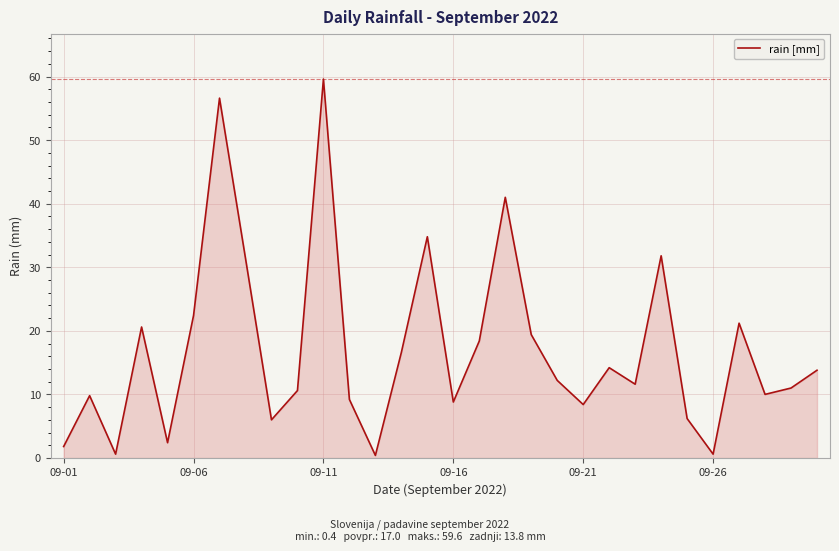

What is the maximum value shown in the chart?

59.6